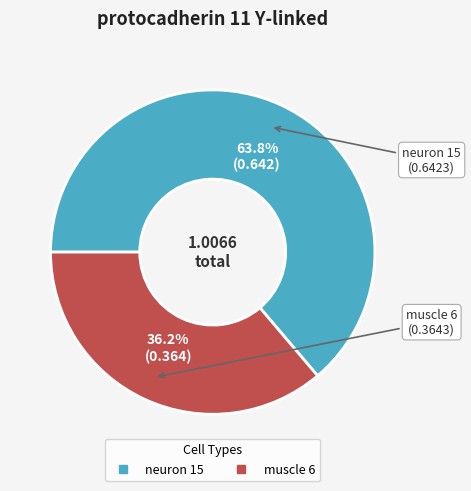

How much of the chart is everything except muscle 6?

63.8%